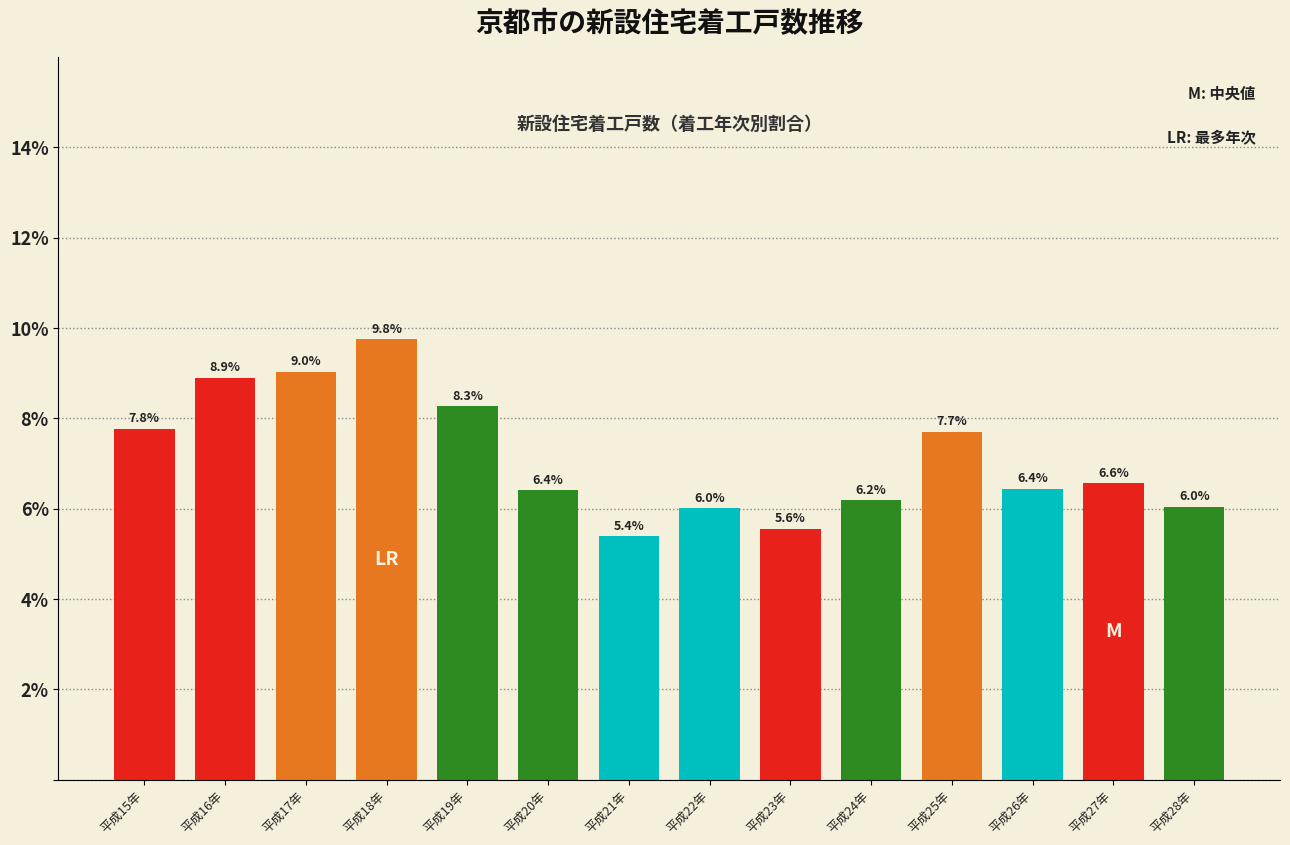

Reading left to right, what are all the values shown in this chart?

平成15年=7.8	平成16年=8.9	平成17年=9.0	平成18年=9.8	平成19年=8.3	平成20年=6.4	平成21年=5.4	平成22年=6.0	平成23年=5.6	平成24年=6.2	平成25年=7.7	平成26年=6.4	平成27年=6.6	平成28年=6.0